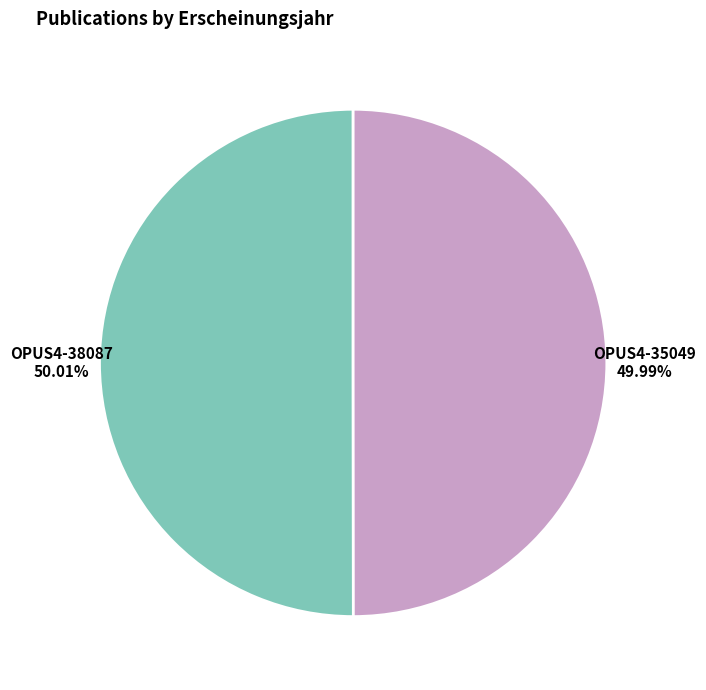

Does any single category account for the majority?

Yes